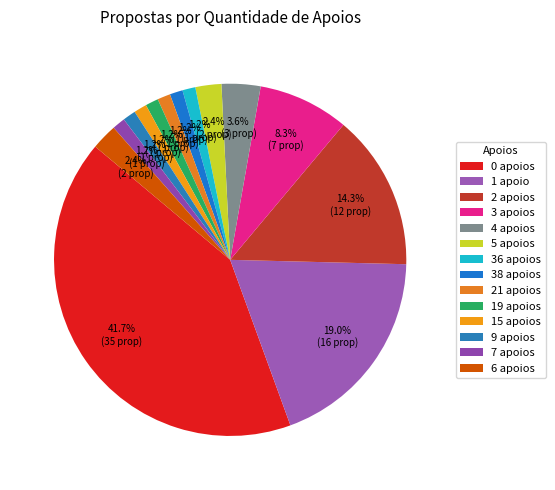

How much of the chart is everything except 4 apoios?

96.4%